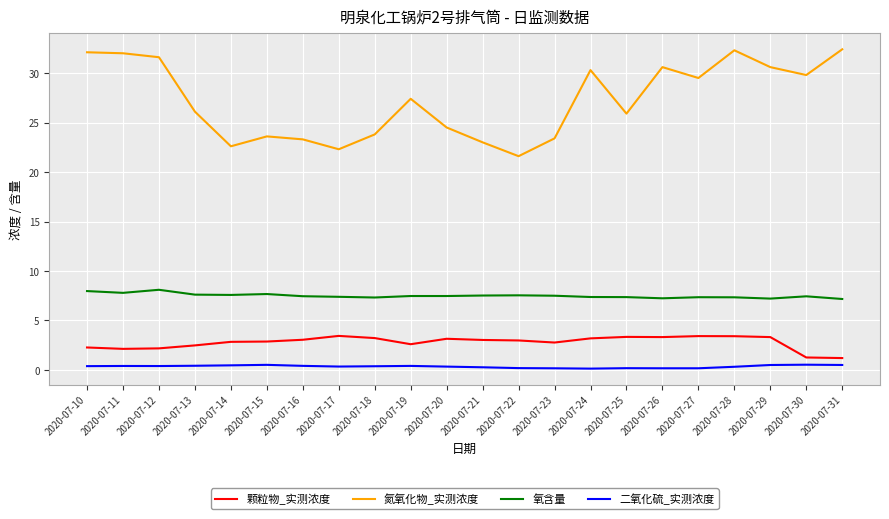

True or false: 氮氧化物_实测浓度 and 氧含量 intersect in this chart.

False